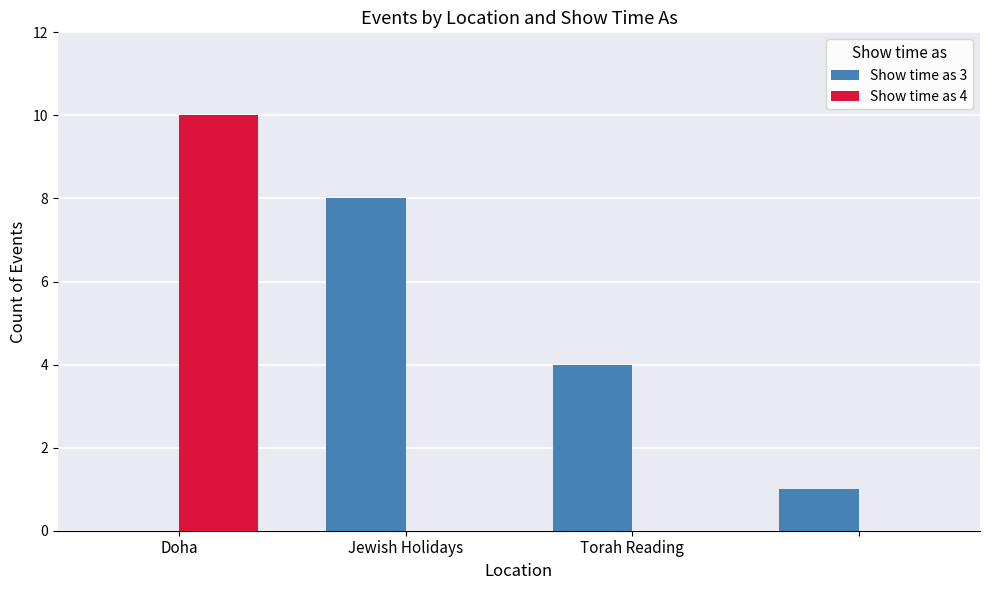

Which series has the largest total across all categories?

Show time as 3